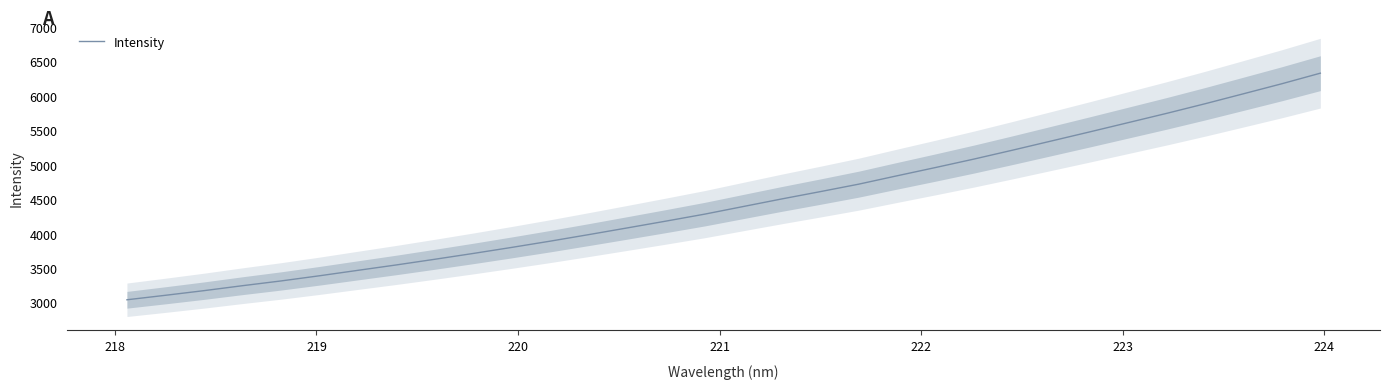

What is the difference between the second highest and minimum values?

3138.9